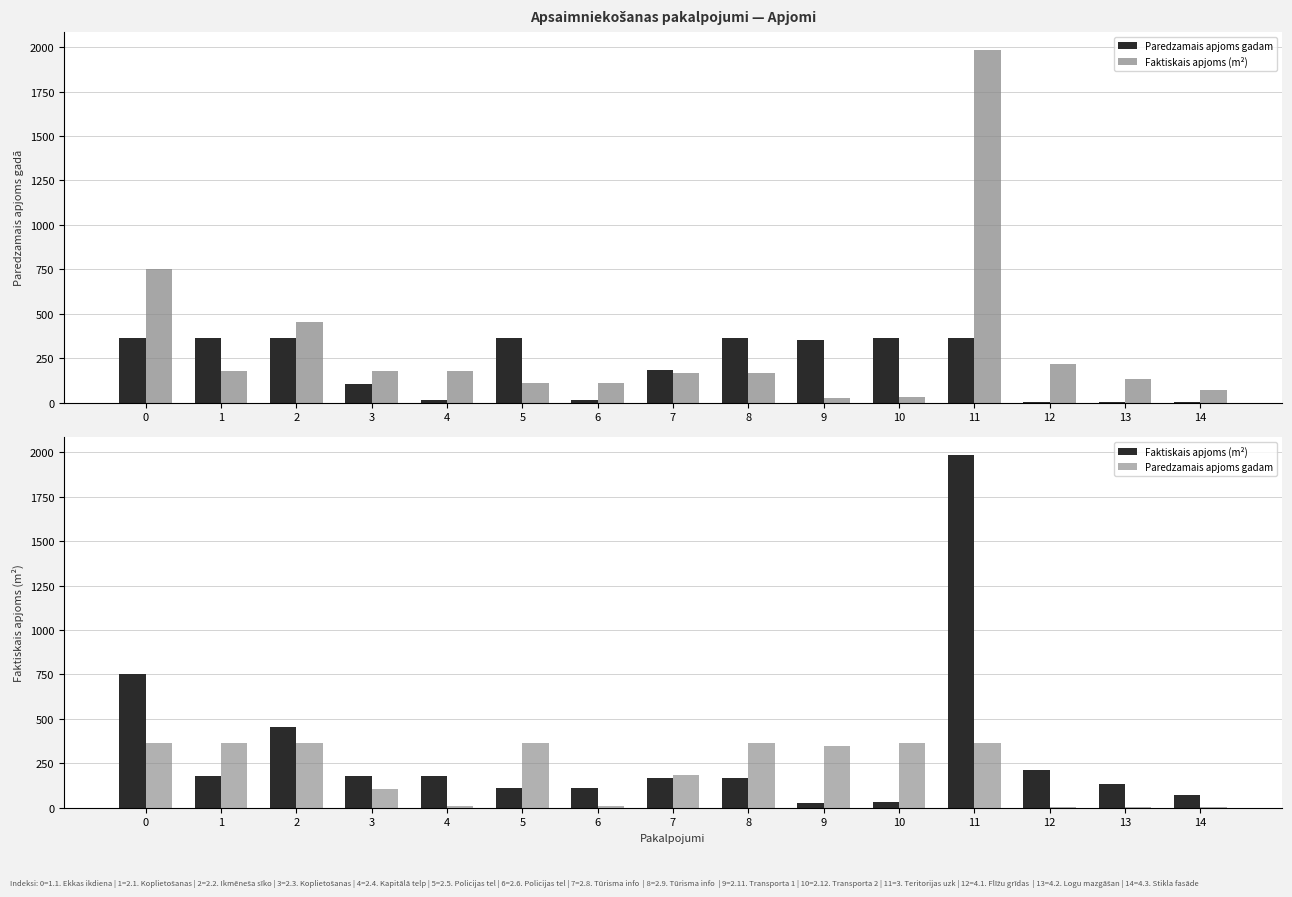

Which series has the largest range (max minus min)?

Faktiskais apjoms (m²)